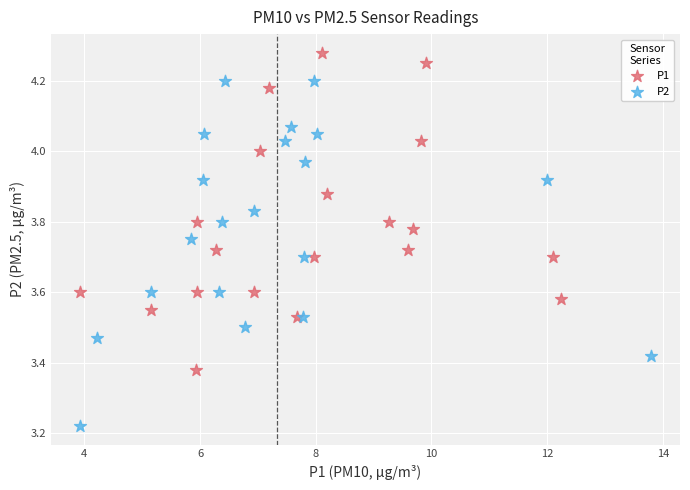

What are all the series names shown in the legend?

P1, P2